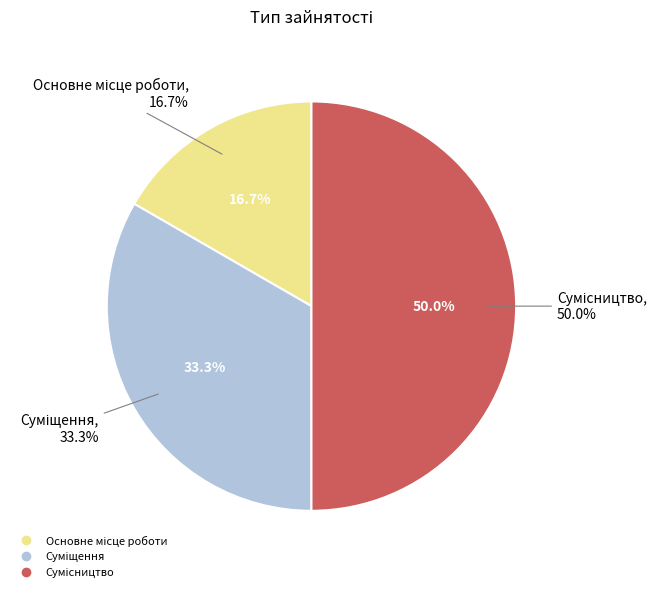

What is the change in value from Основне місце роботи to Суміщення?

+1